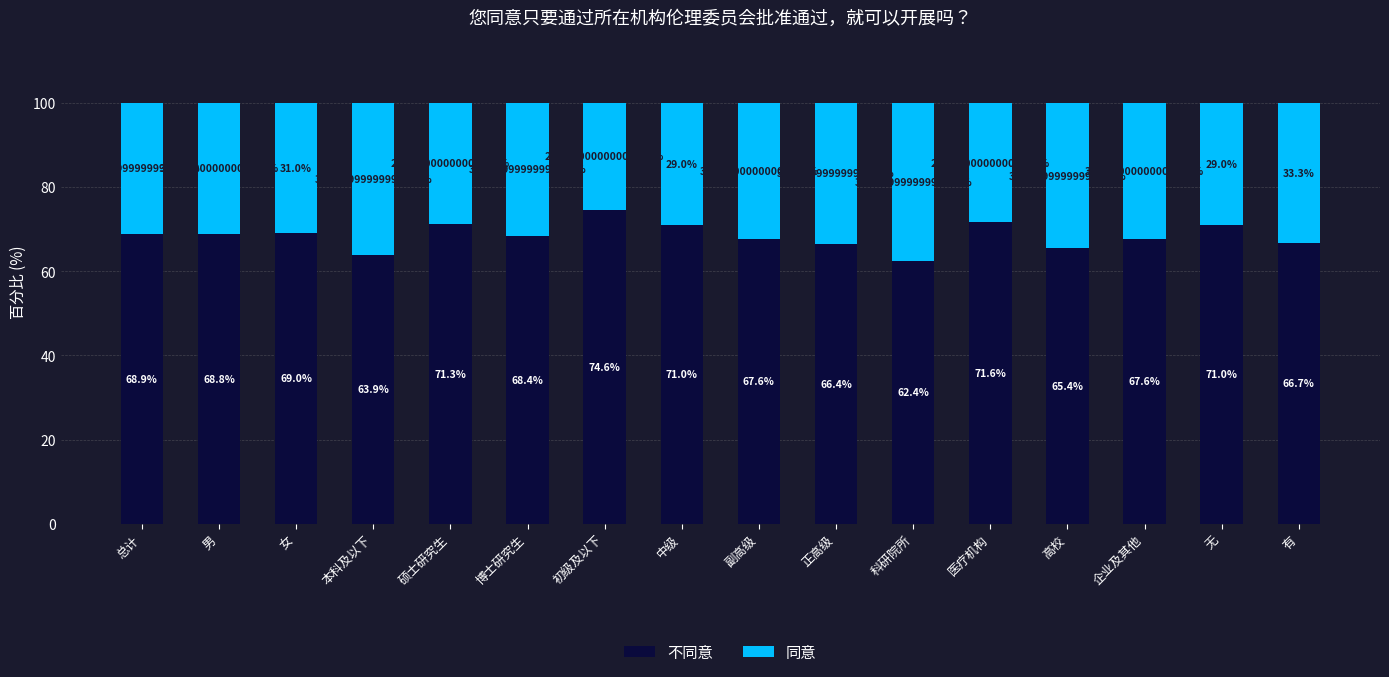

What is the total value across all series at 副高级?

100.0